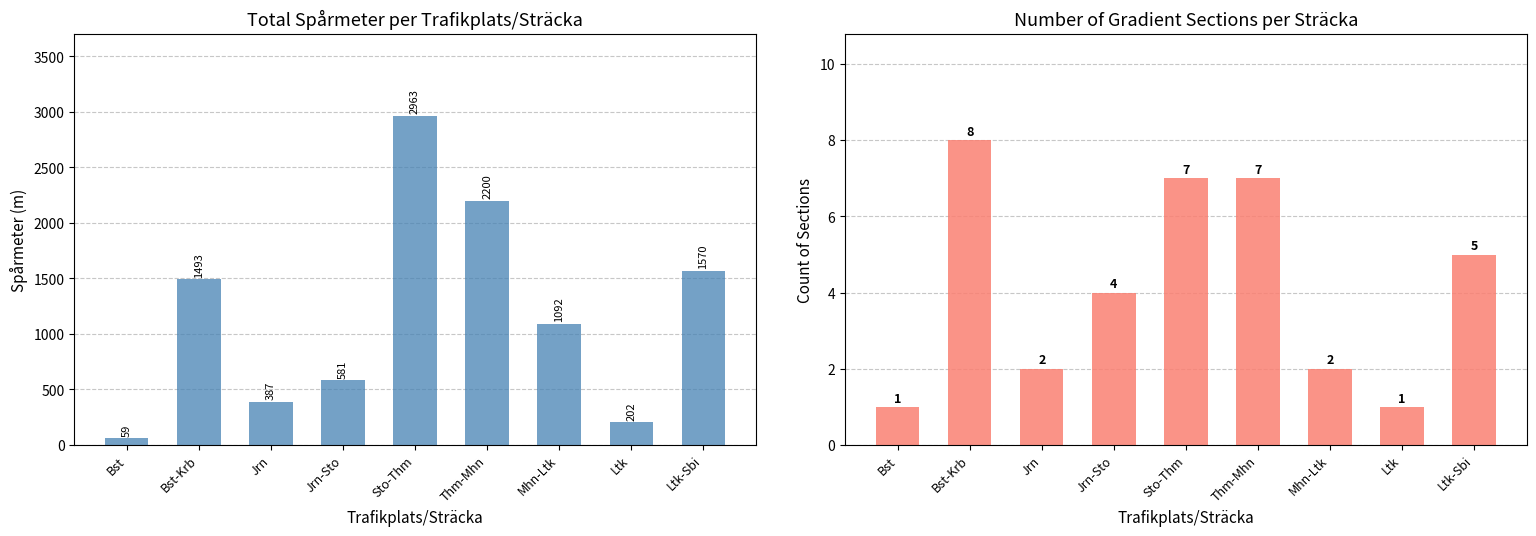

Which category has the lowest value in the Count of sections series?

Bst